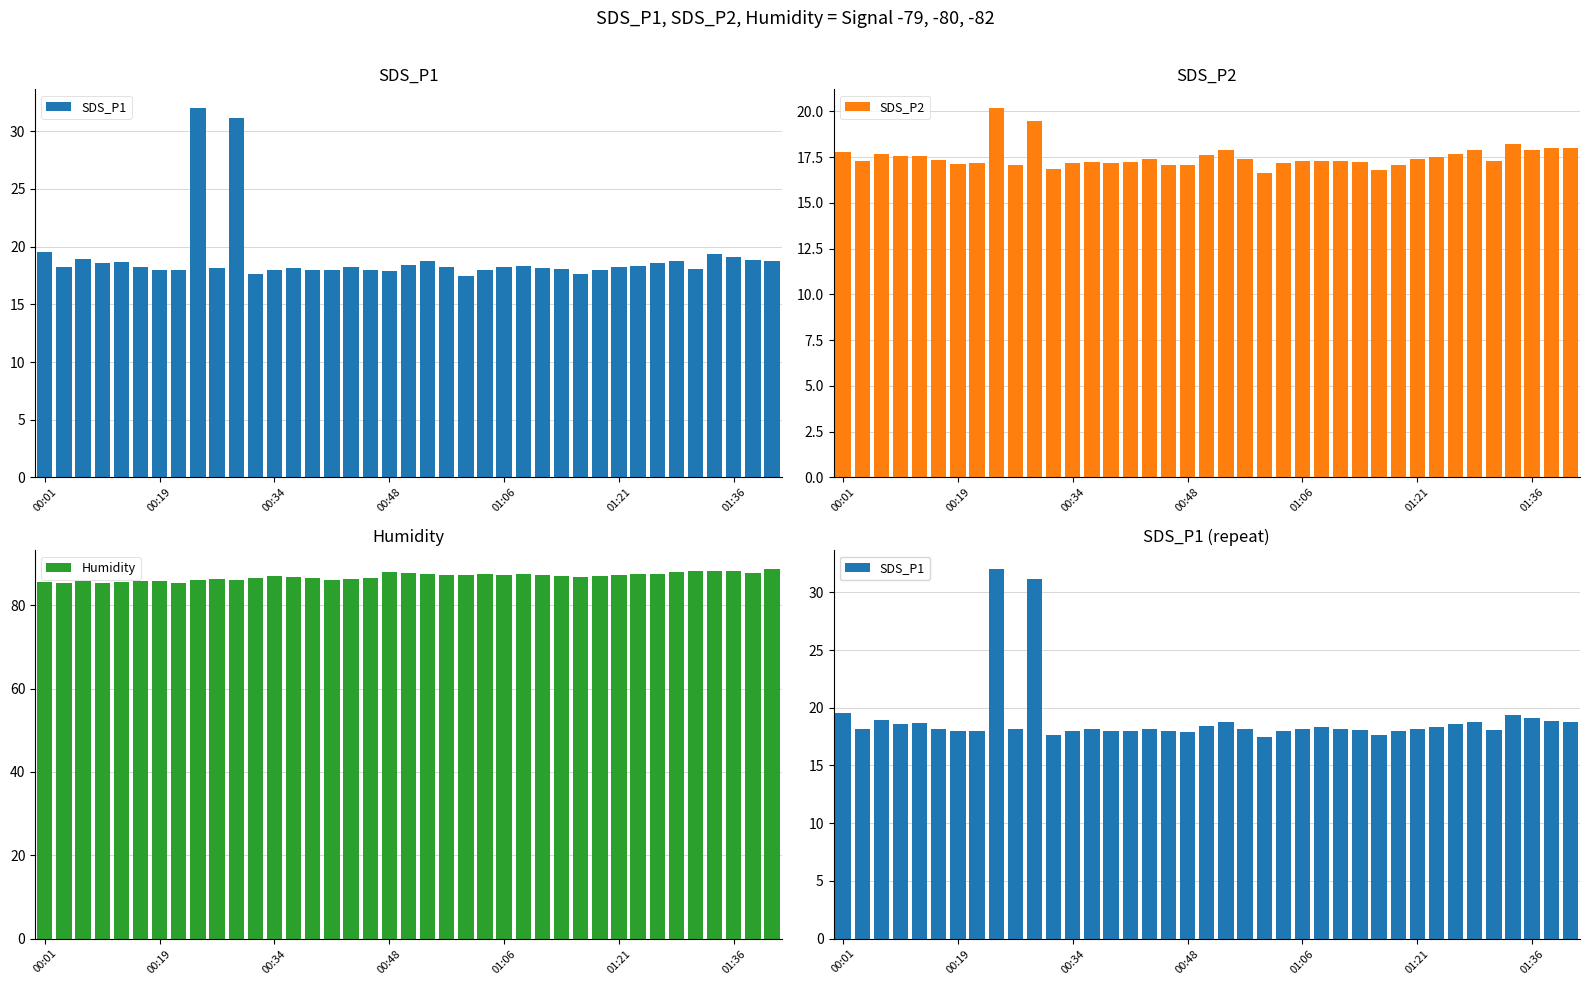

What are all the series names shown in the legend?

SDS_P1, SDS_P2, Humidity